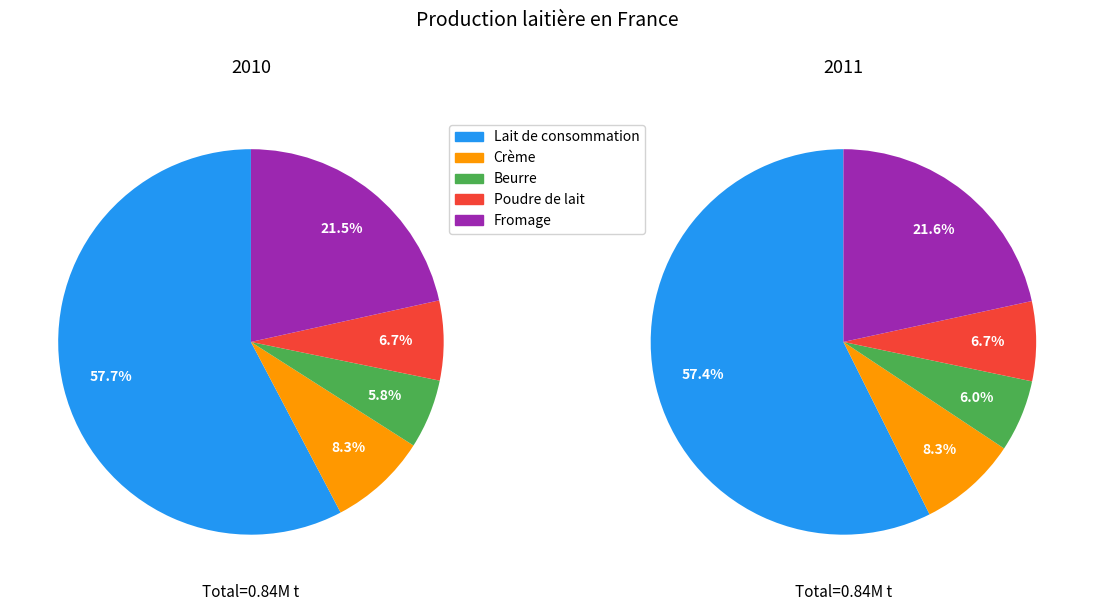

Count the number of slices in the pie.

5